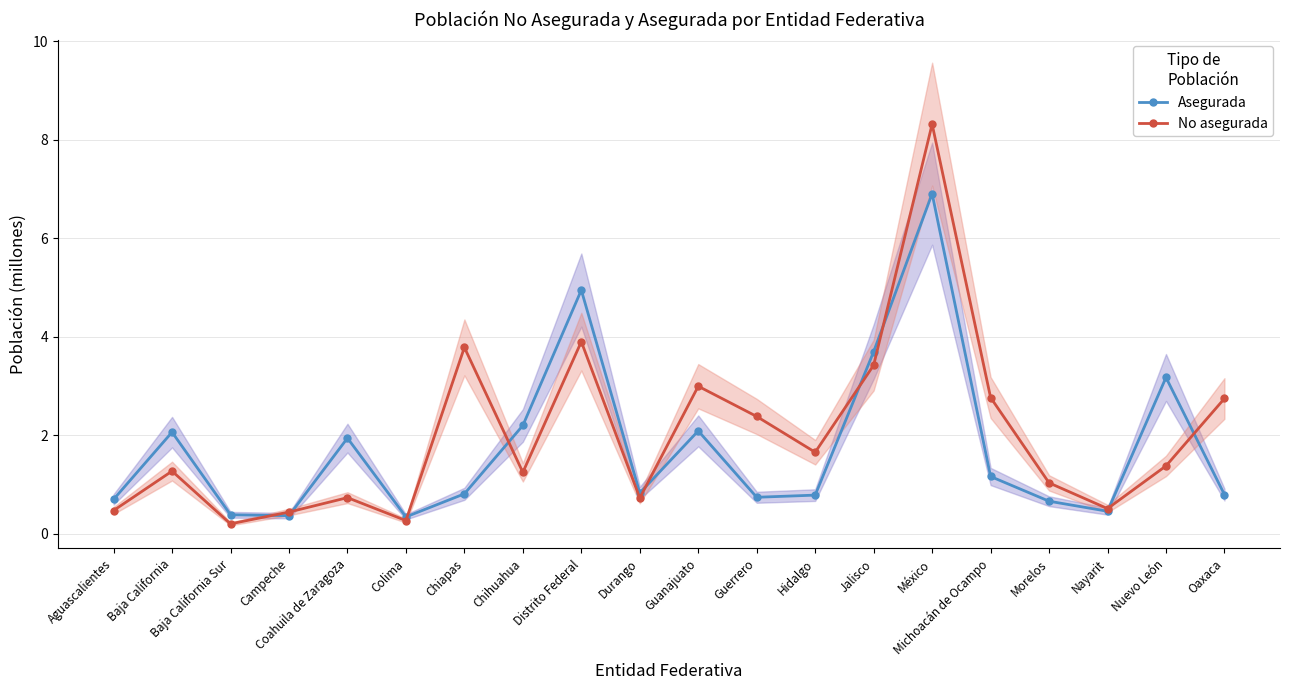

Which series has the largest range (max minus min)?

No asegurada